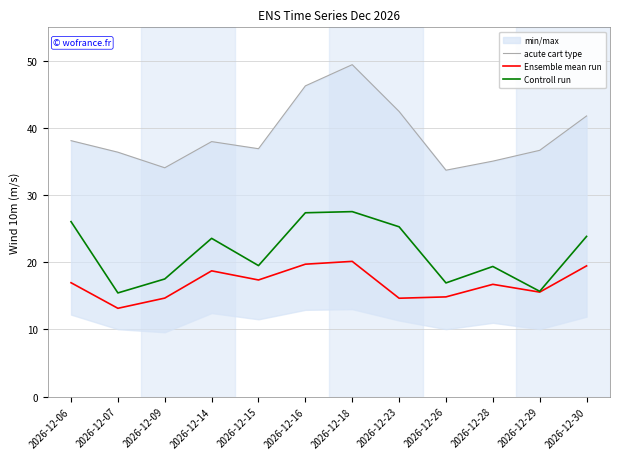

At how many categories does at least one series exceed 30?

12